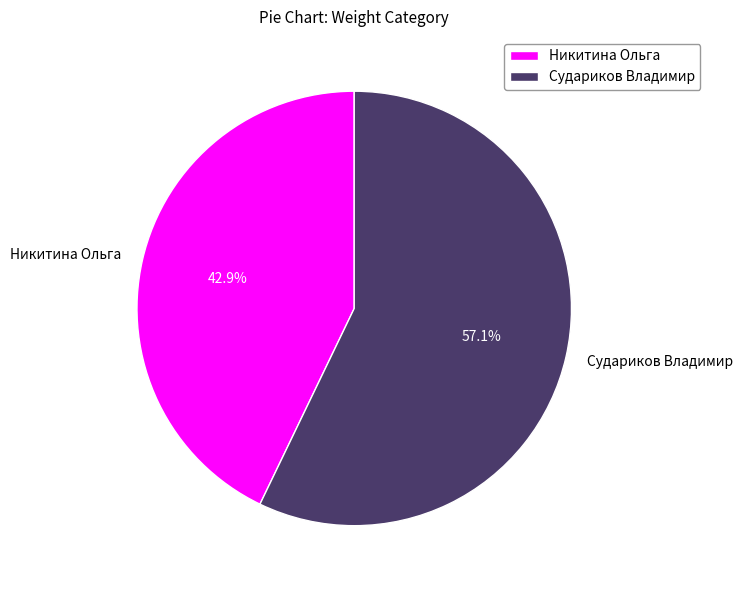

What is the majority slice?

Судариков Владимир